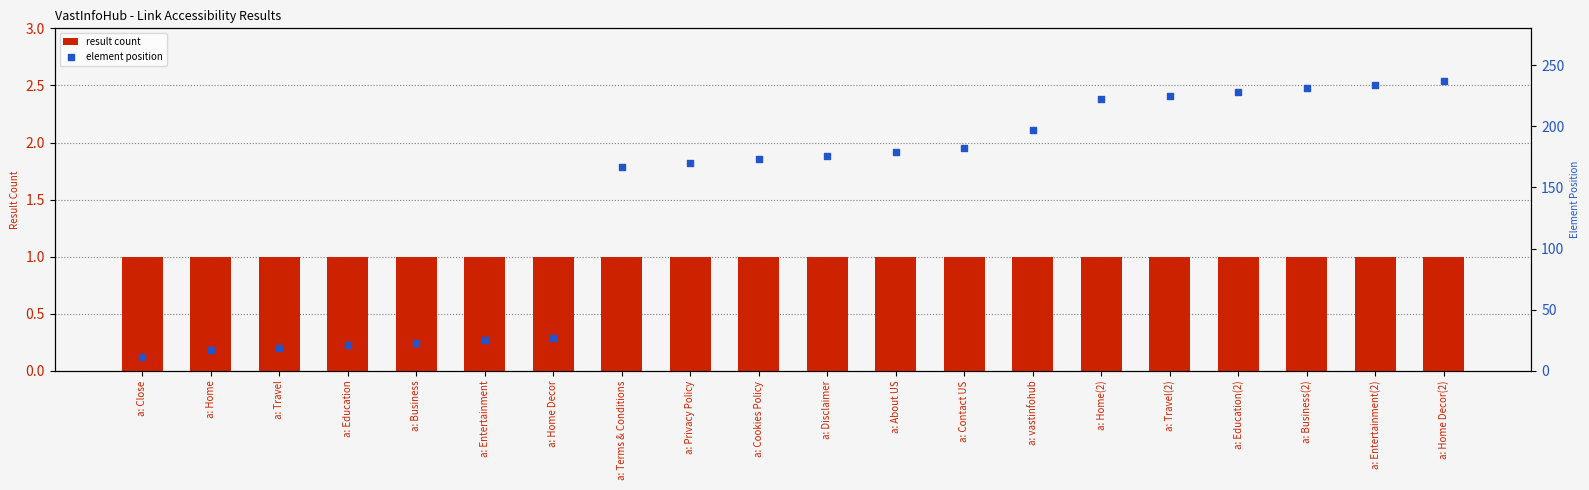

Which series has the largest total across all categories?

element position